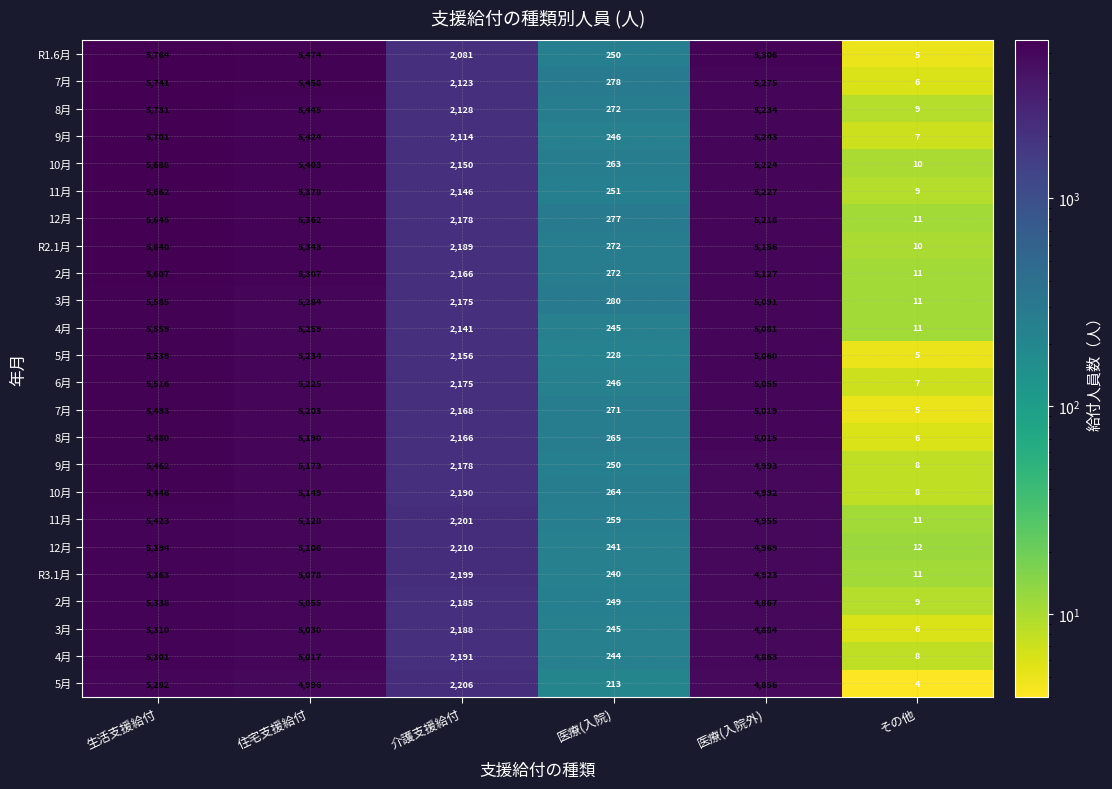

What is the total value across all series at その他?

200